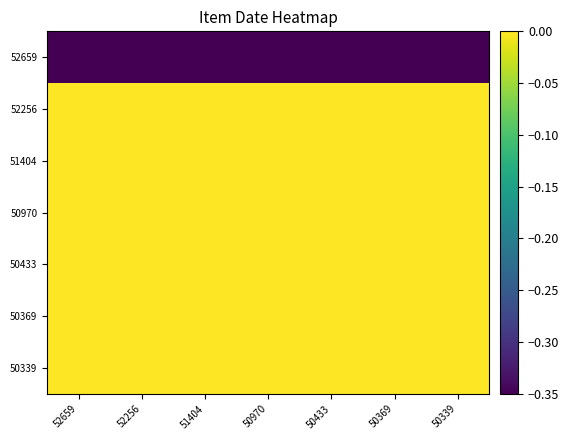

Which series changed the most between 50970 and 50339?

52659